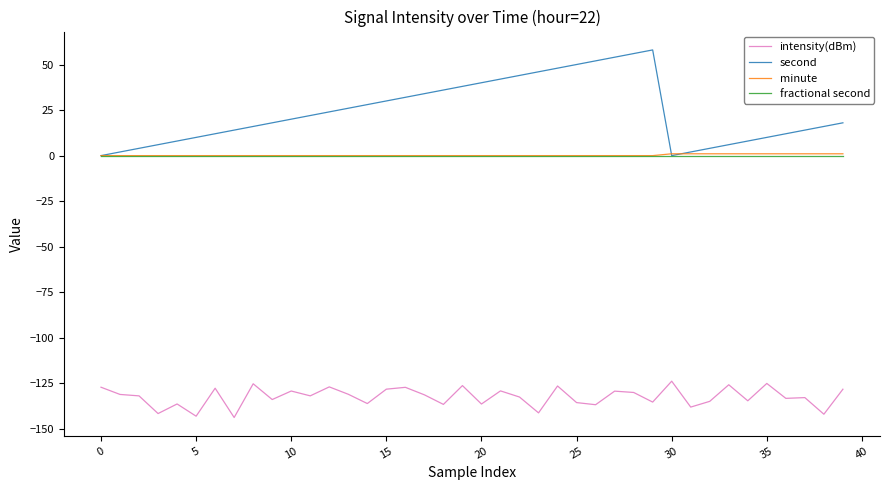

True or false: intensity(dBm) and minute cross at least once.

False